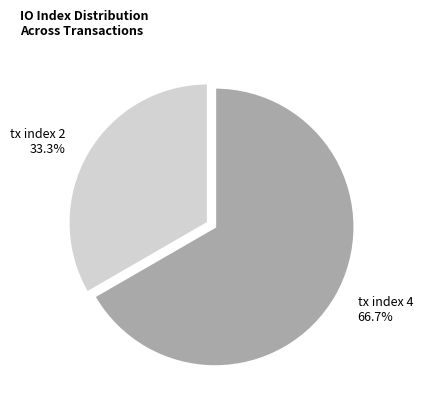

What portion of the pie excludes tx index 4?

33.3%